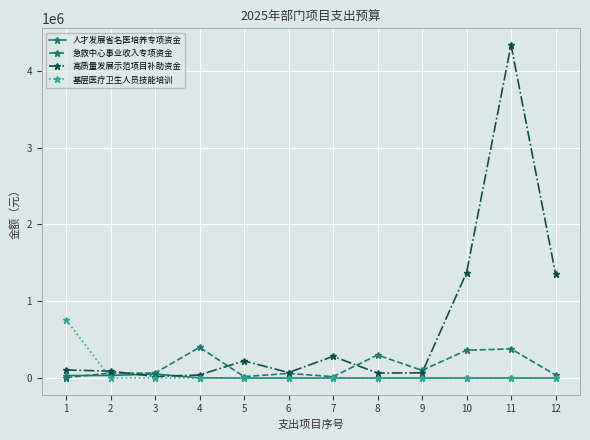

True or false: 高质量发展示范项目补助资金 has more than 0 interior local peaks.

True